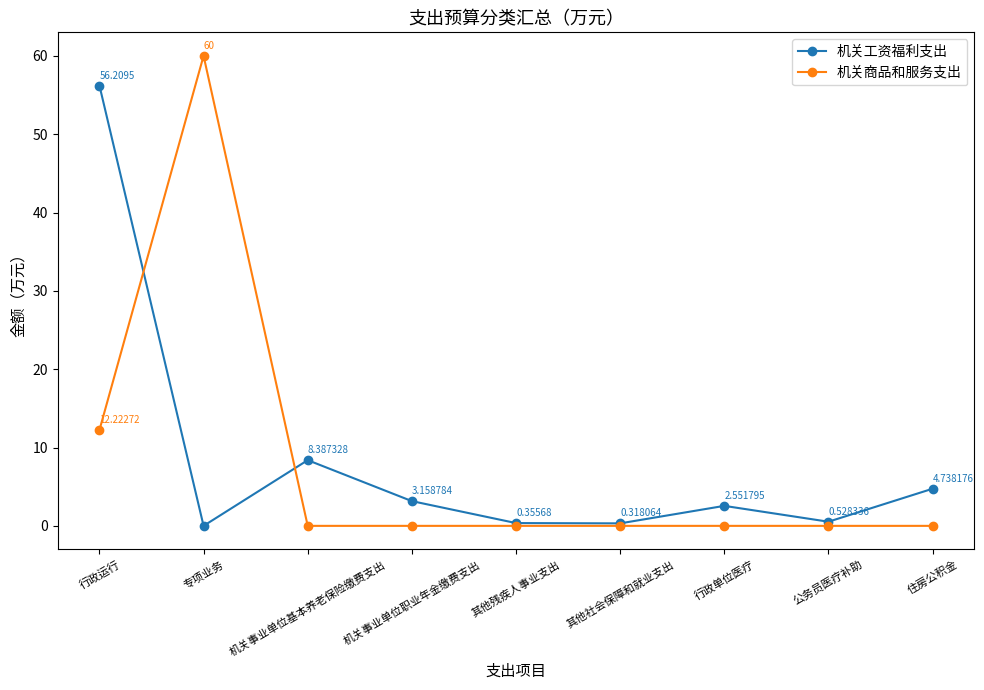

What is the label of the 9th point from the left?

住房公积金